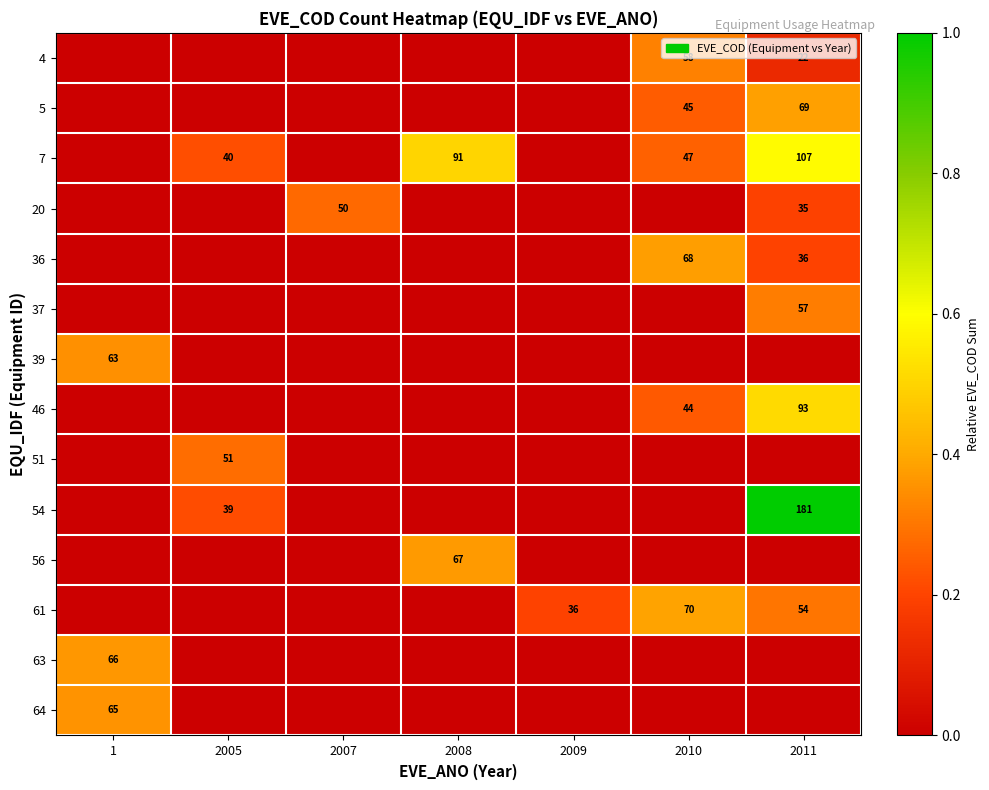

Is it true that 61 equals 70 at 2010?

True